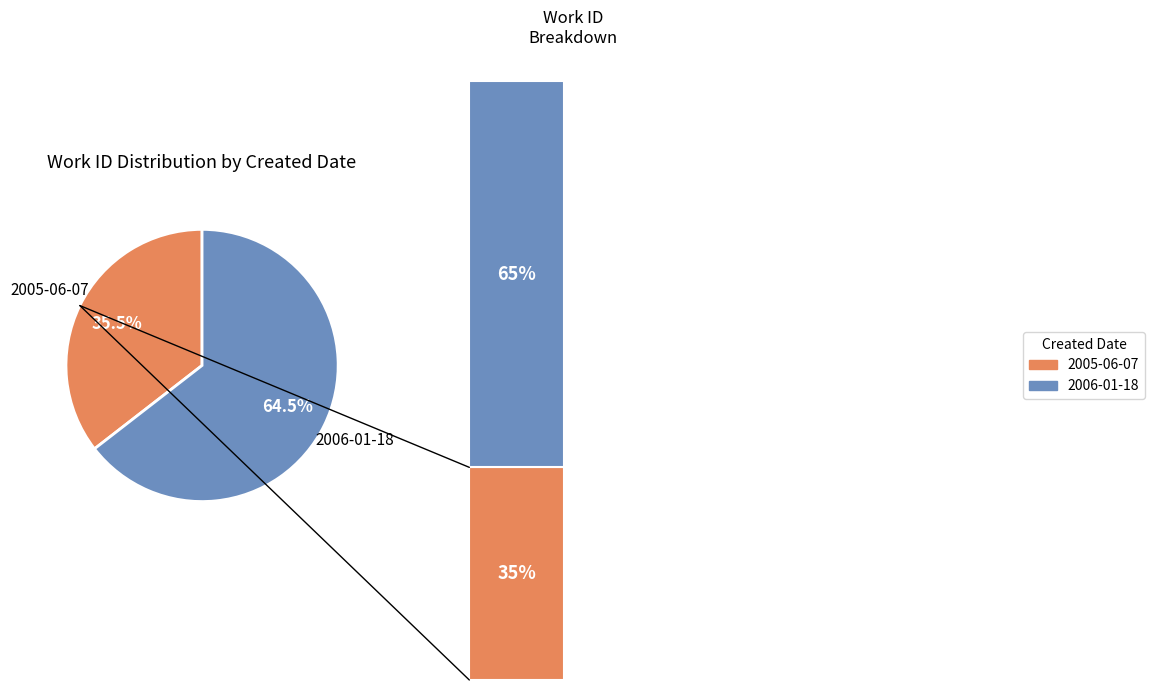

How many slices are in this pie chart?

2